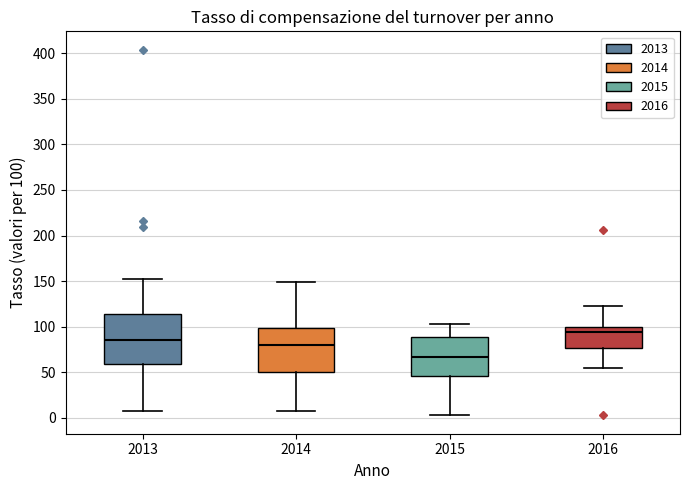

Which box's median line is the highest?

2016